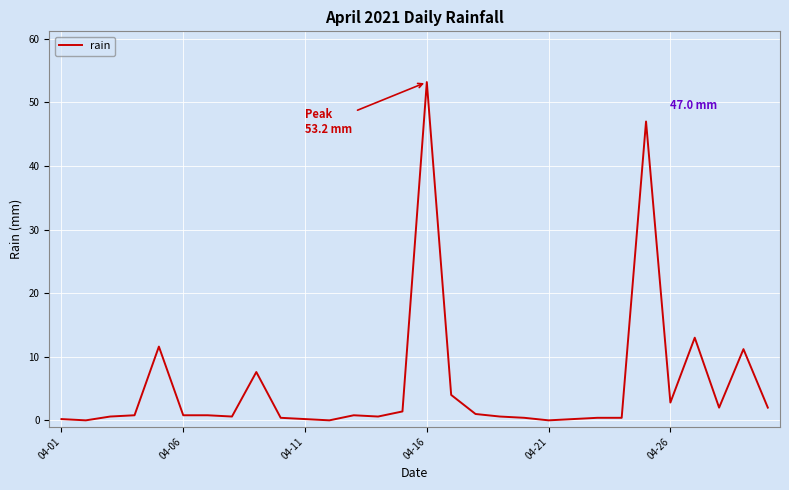

What is the difference between the second highest and second lowest values?

47.0